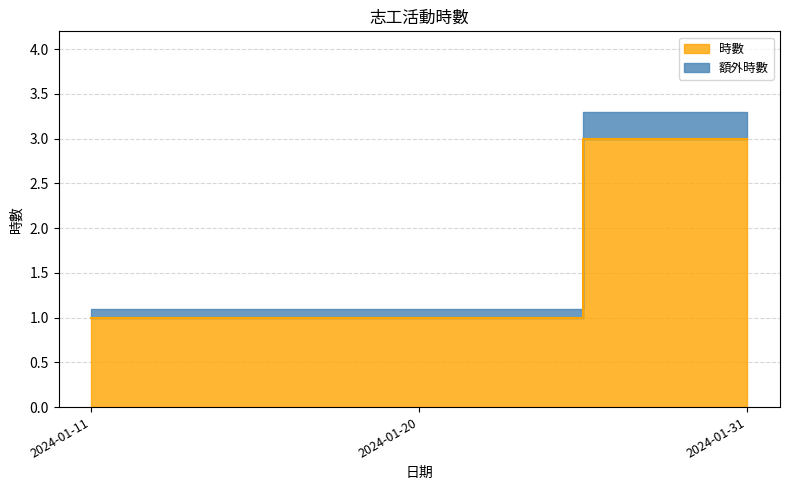

Count the number of values greater than 1.

1